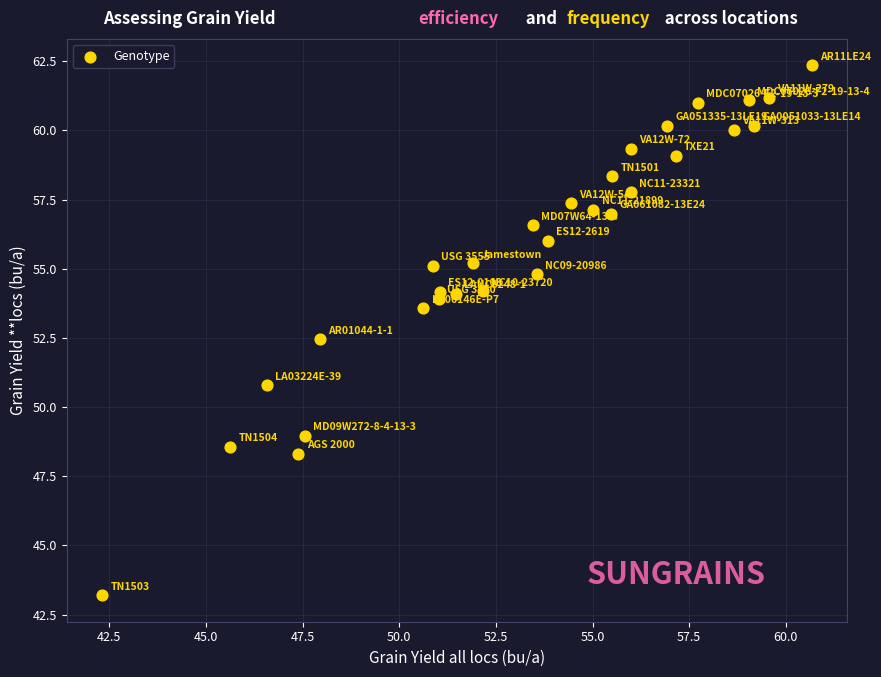

What Y value in the scatter plot is closest to 52?

52.5